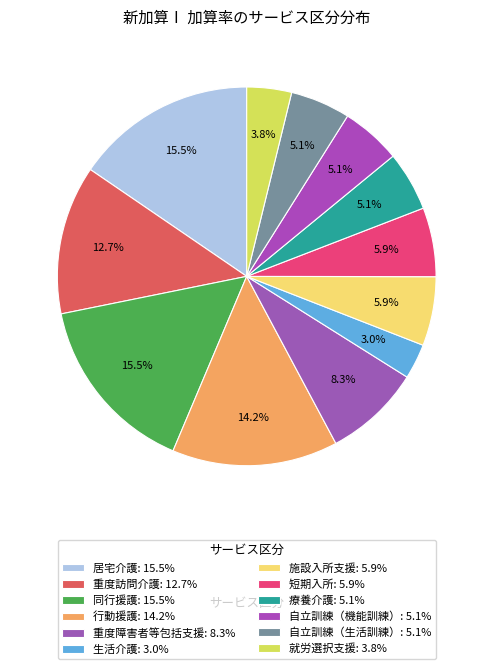

To the nearest percent, what percentage of the pie is 施設入所支援?

6%